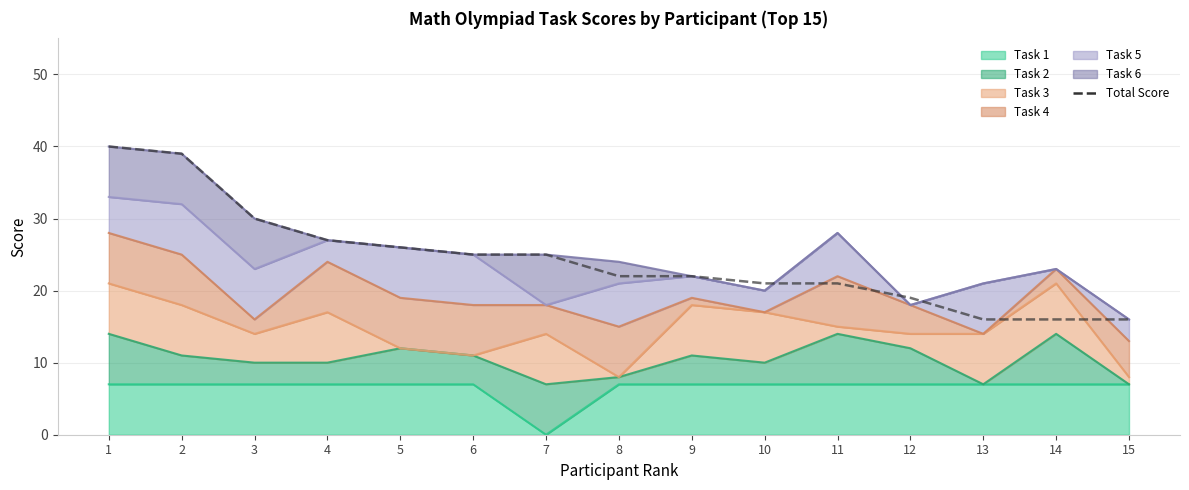

What value does the data have at 15, to the nearest 10?

20